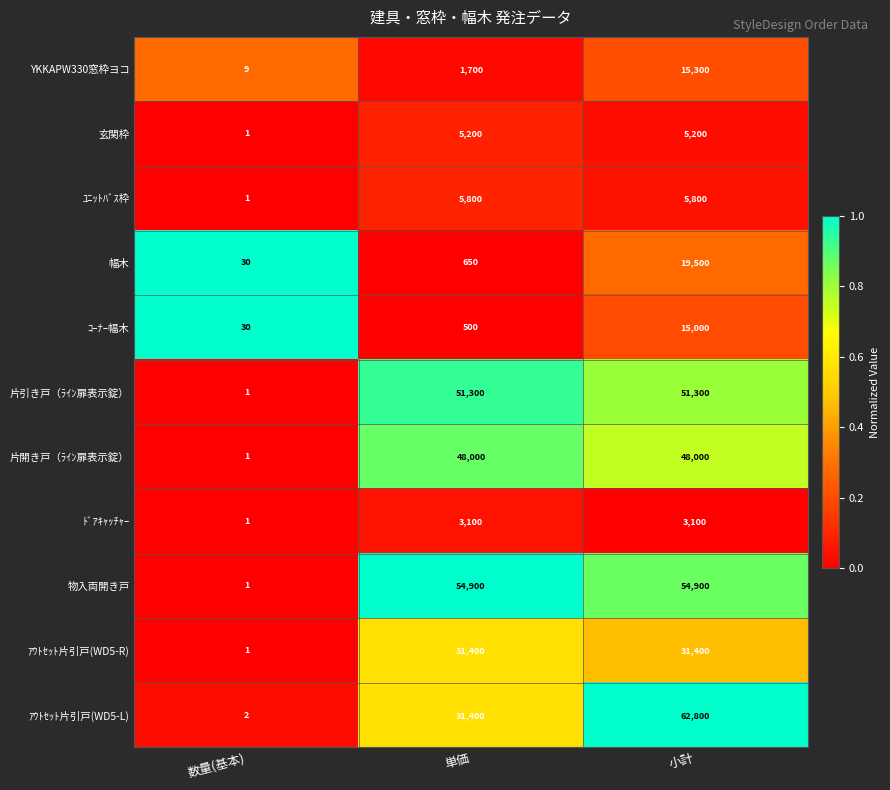

List the series in order of their peak value, highest first.

ｱｳﾄｾｯﾄ片引戸(WD5-L), 物入両開き戸, 片引き戸（ﾗｲﾝ扉表示錠）, 片開き戸（ﾗｲﾝ扉表示錠）, ｱｳﾄｾｯﾄ片引戸(WD5-R), 幅木, YKKAPW330窓枠ヨコ, ｺｰﾅｰ幅木, ﾕﾆｯﾄﾊﾞｽ枠, 玄関枠, ﾄﾞｱｷｬｯﾁｬｰ